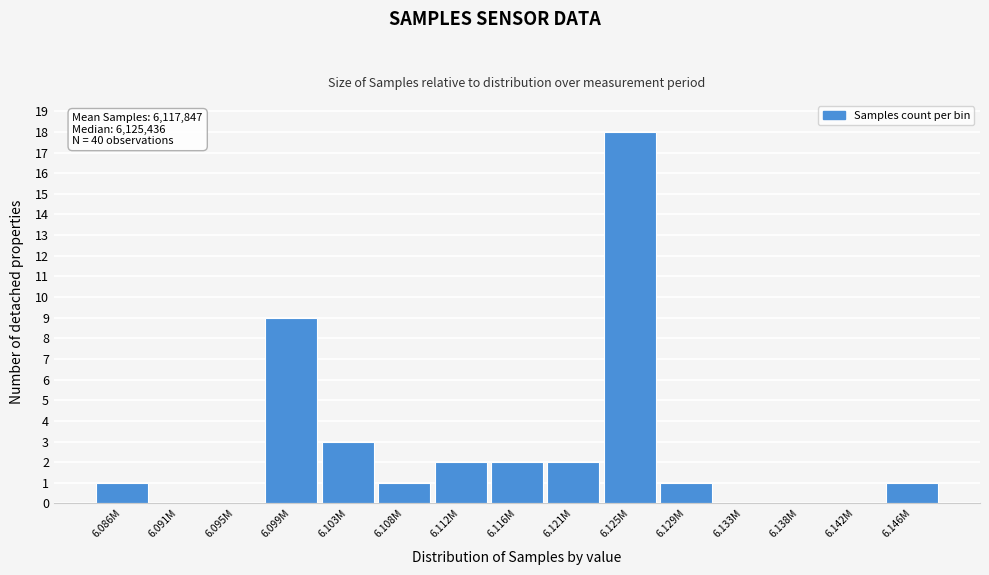

Reading right to left, extract all data points from this chart.

6.146M=1	6.142M=0	6.138M=0	6.133M=0	6.129M=1	6.125M=18	6.121M=2	6.116M=2	6.112M=2	6.108M=1	6.103M=3	6.099M=9	6.095M=0	6.091M=0	6.086M=1